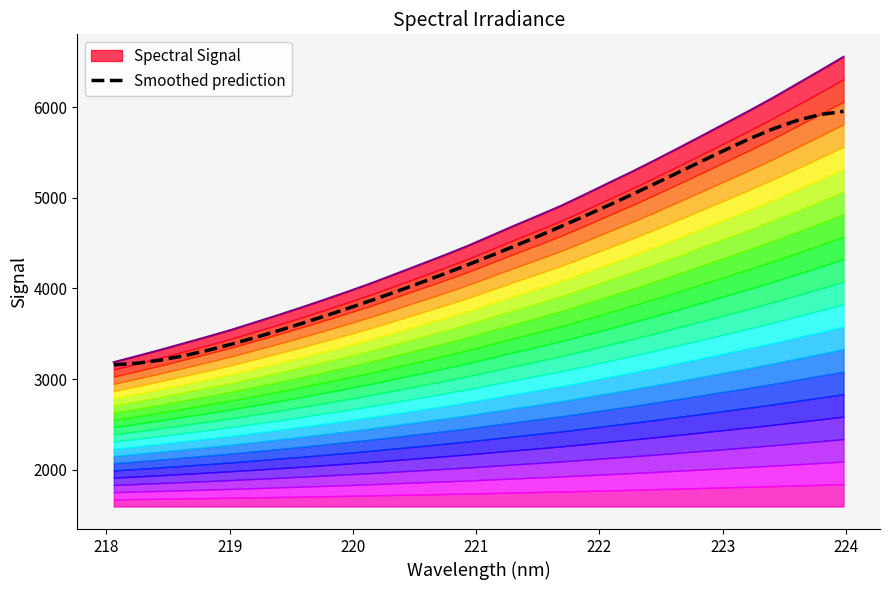

What is the difference between the second highest and second lowest values?

2743.1